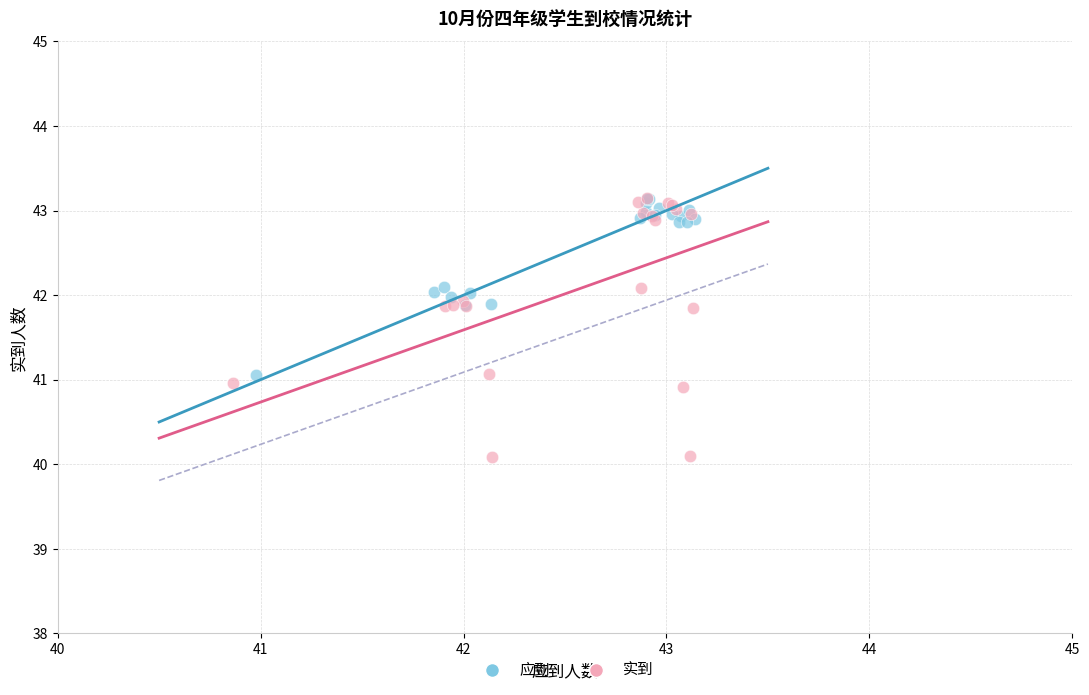

Which series has the largest Y range (max minus min)?

实到